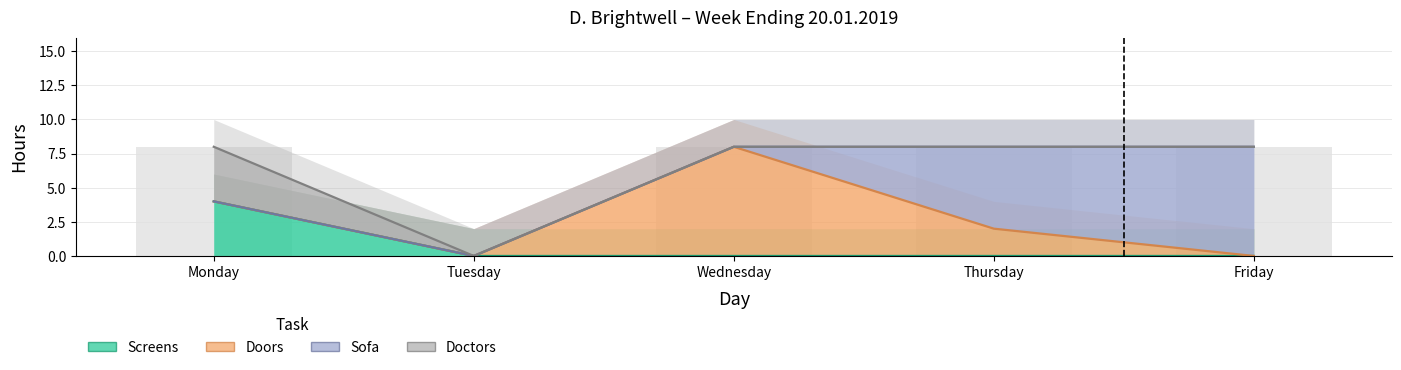

Reading left to right, list all the values displayed in this chart.

screens: 4	0	0	0	0
doors: 0	0	8	2	0
sofa: 0	0	0	6	8
doctors: 4	0	0	0	0